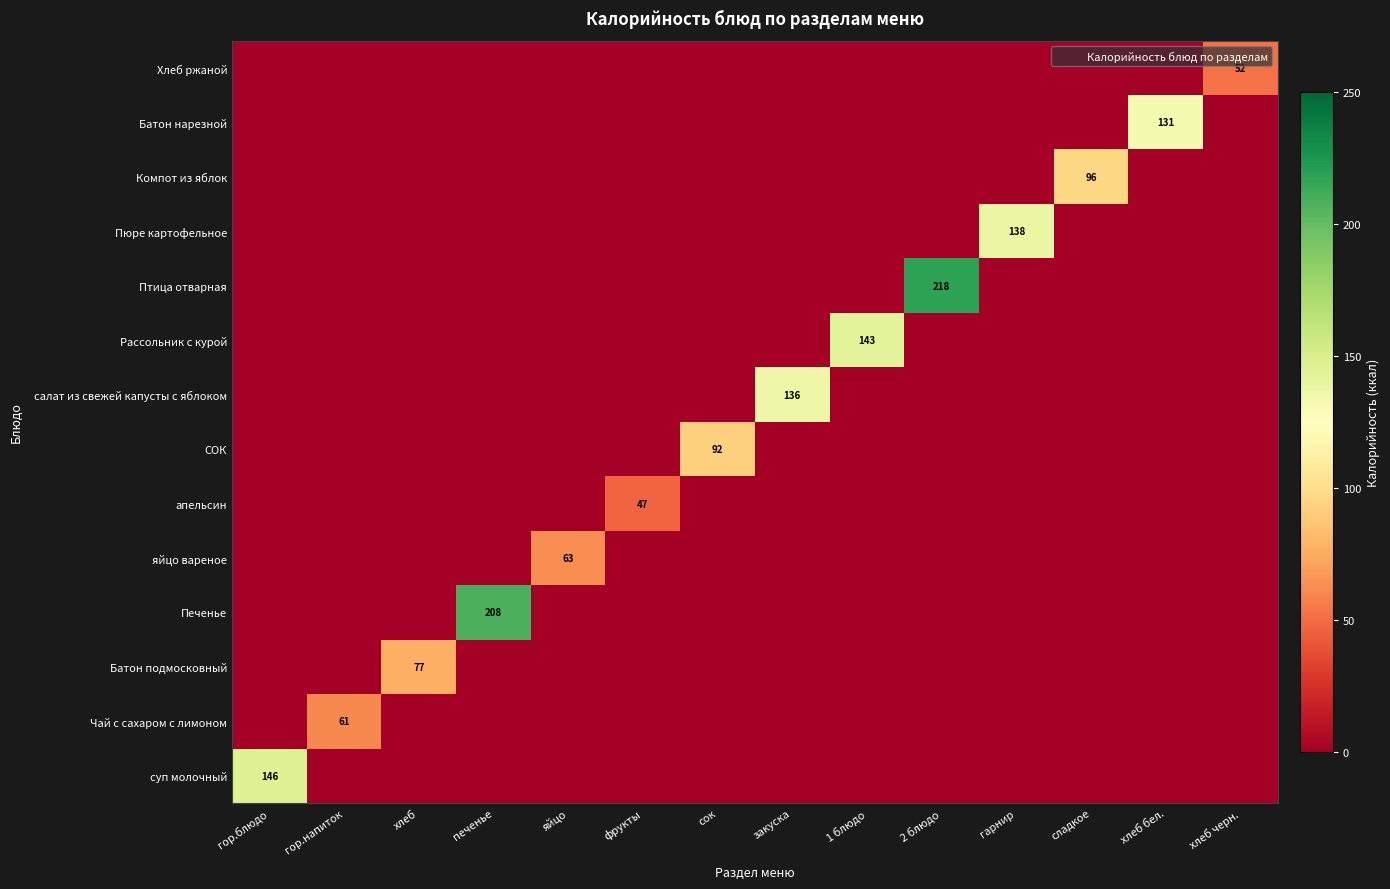

The value of суп молочный at 1 блюдо is 0.0. True or false?

True